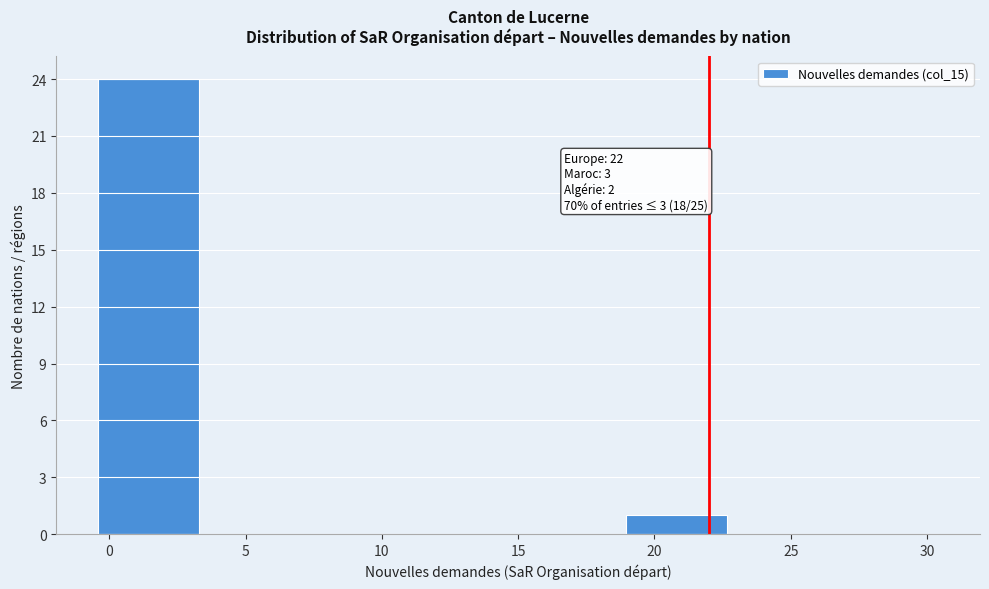

Which range on the x-axis has the tallest bar?

-0.5 to 3.5